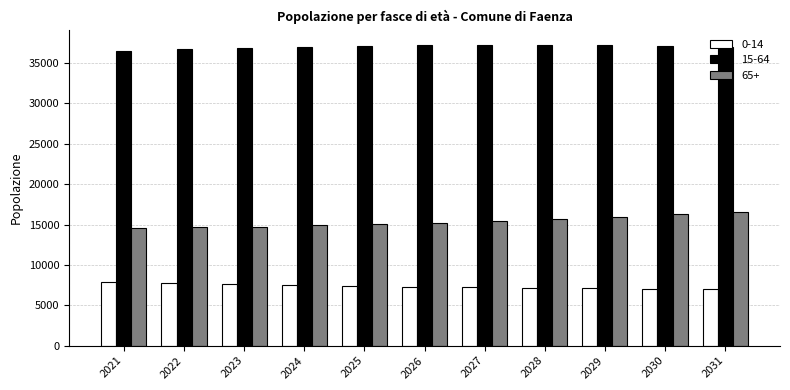

What is the highest value of the 0-14 series?

7896